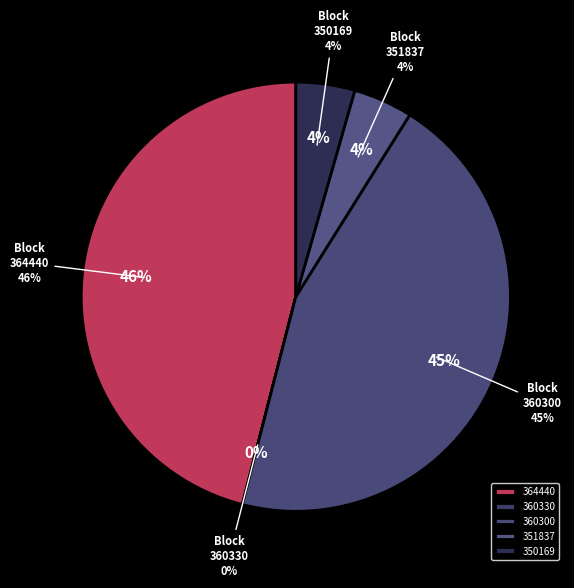

What is the ratio of the value at 364440 to the value at 360300?

1.0